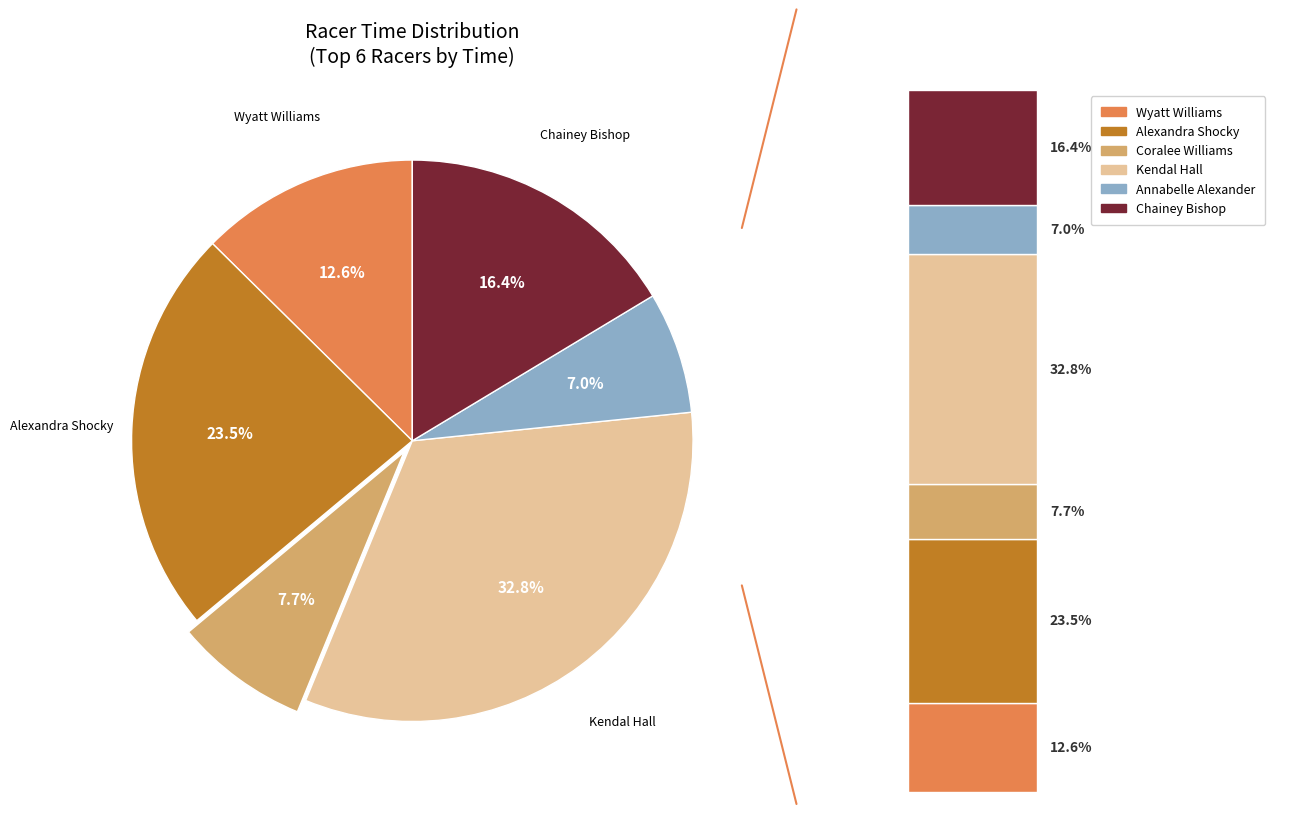

What is the largest slice in the pie chart?

Kendal Hall